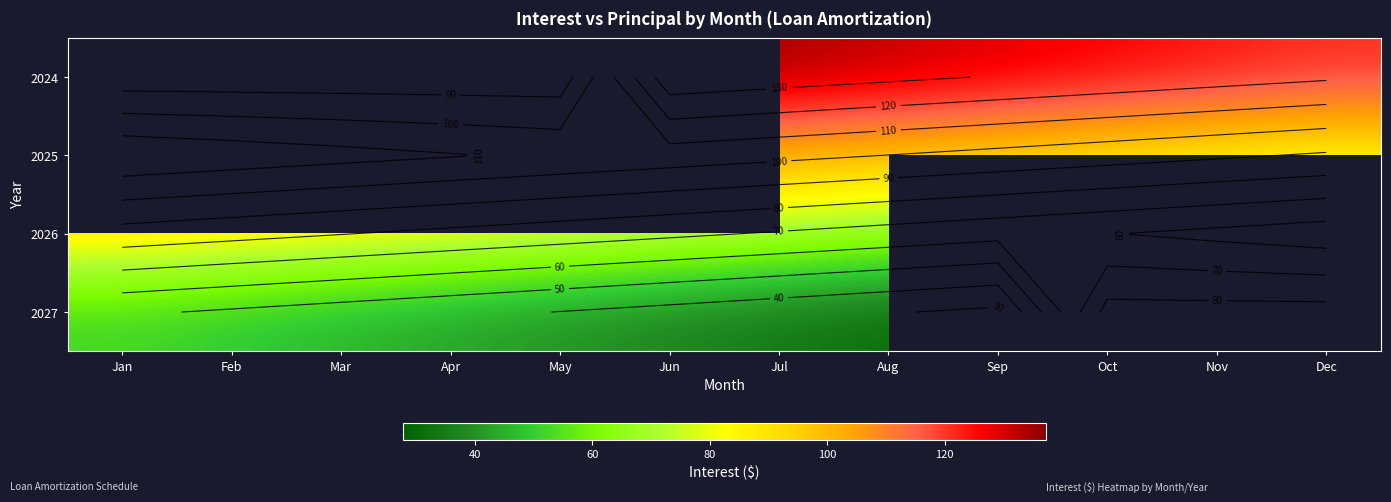

Rank the series at Sep from lowest to highest value.

2027, 2026, 2025, 2024